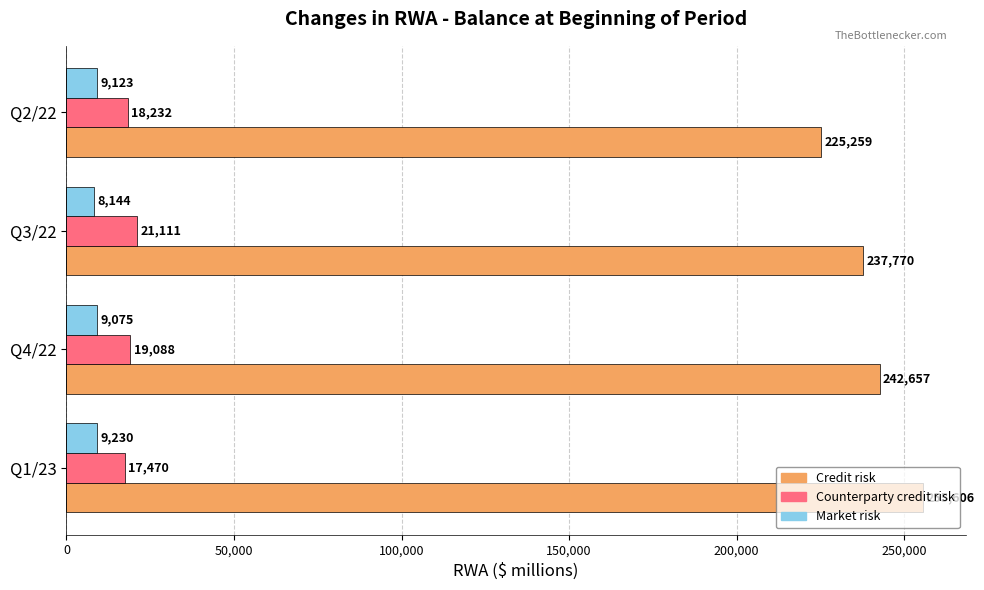

At how many categories does at least one series exceed 17014?

4